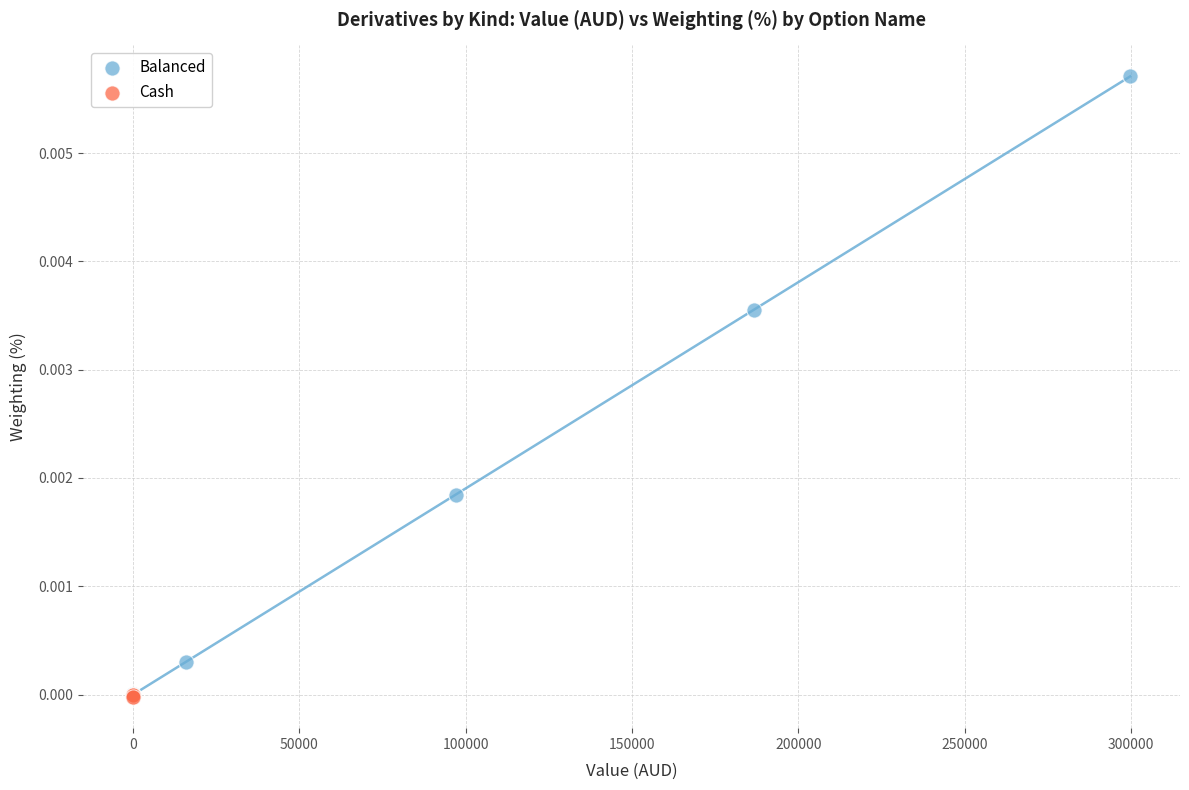

Which series has the largest Y range (max minus min)?

Balanced